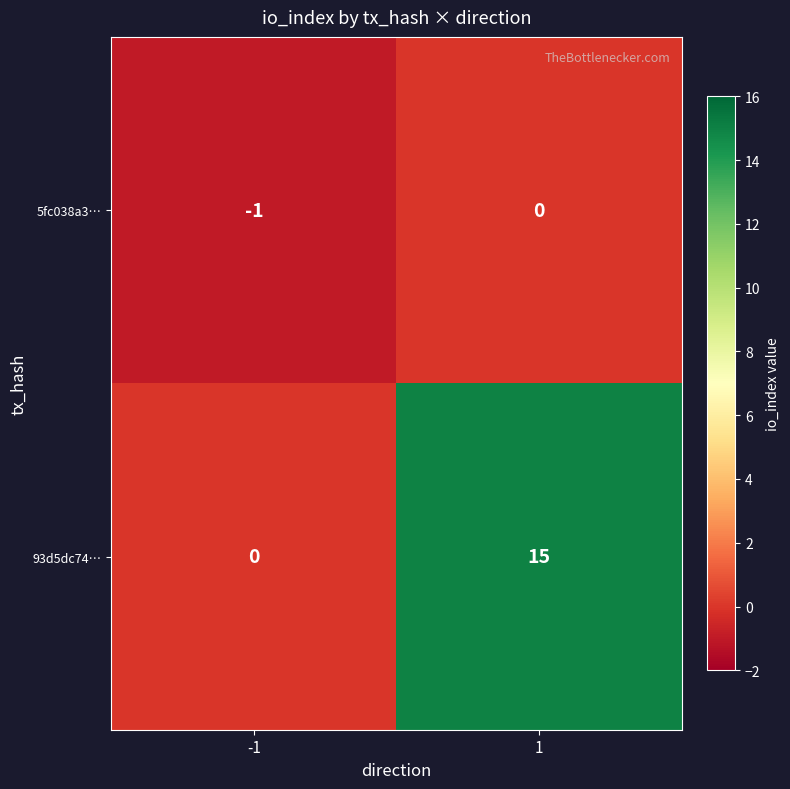

Which series has the largest total across all categories?

93d5dc74…